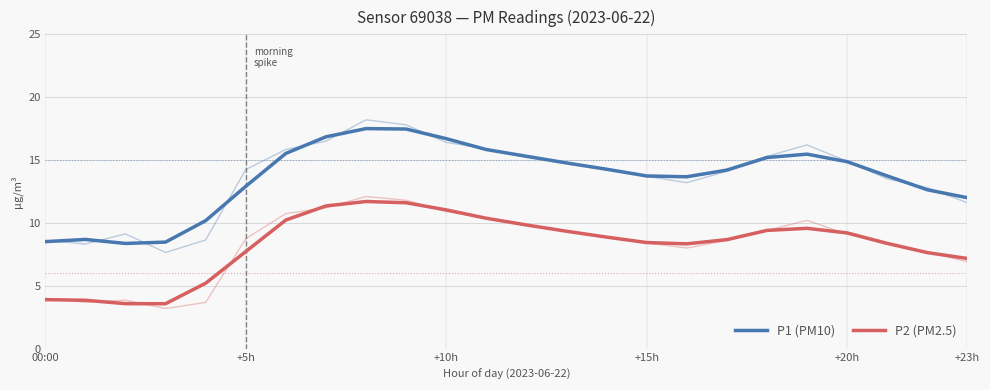

What is the label of the 1st point from the right?

+23h